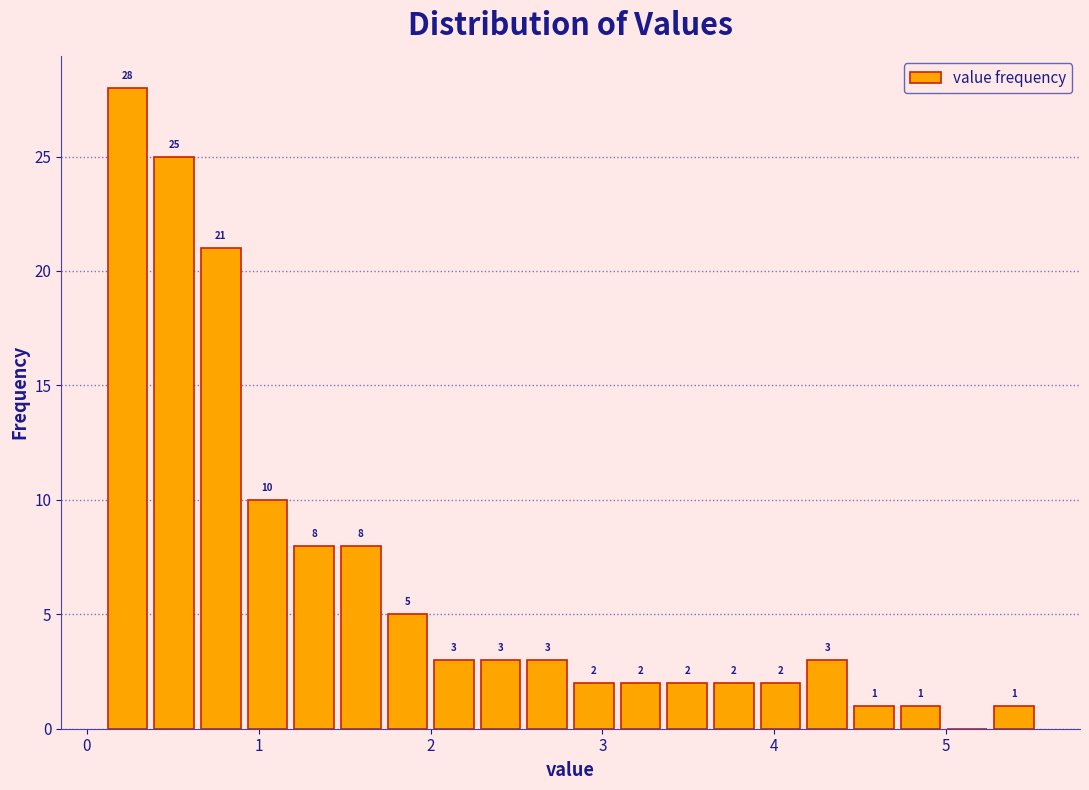

Read against the x-axis, roughly where is the centre of the tallest bar?

0.2